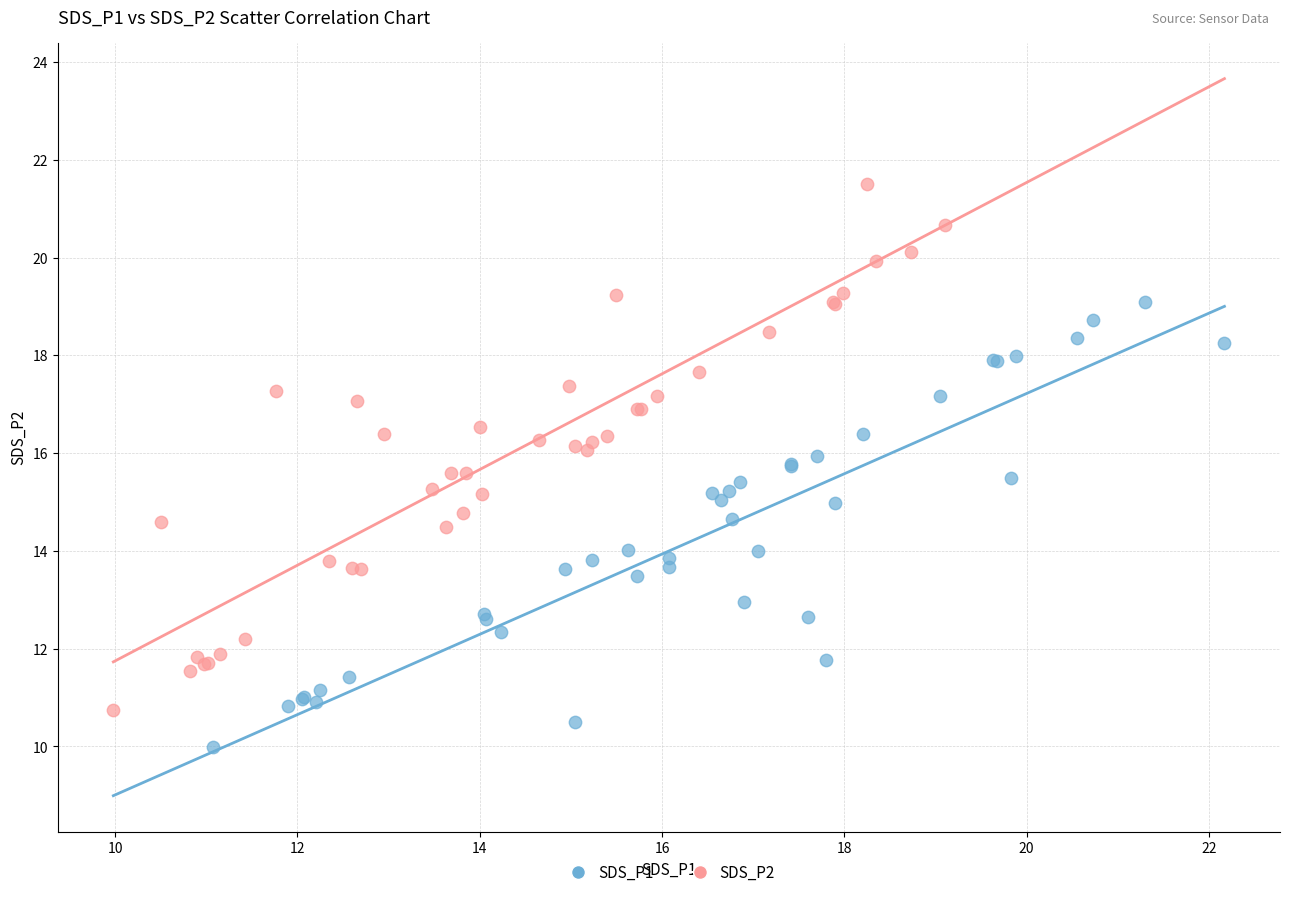

Which series contains the lowest Y value?

SDS_P1